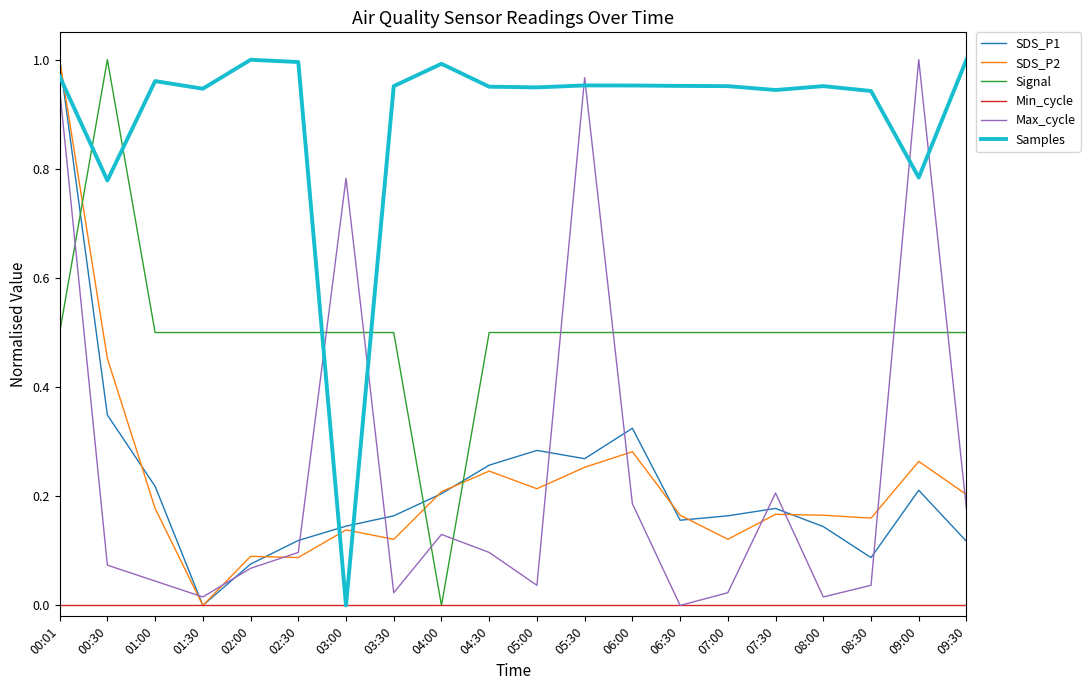

How many series are shown in this chart?

6